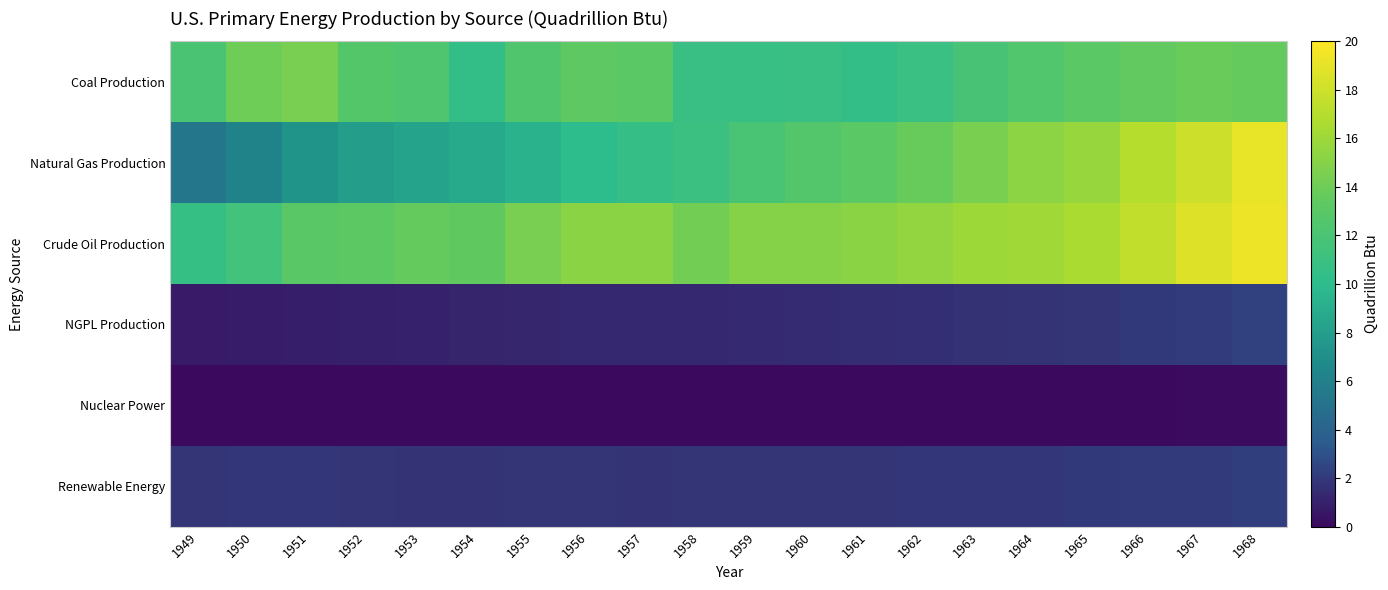

What is the difference between the highest and lowest values at 1955?

14.4